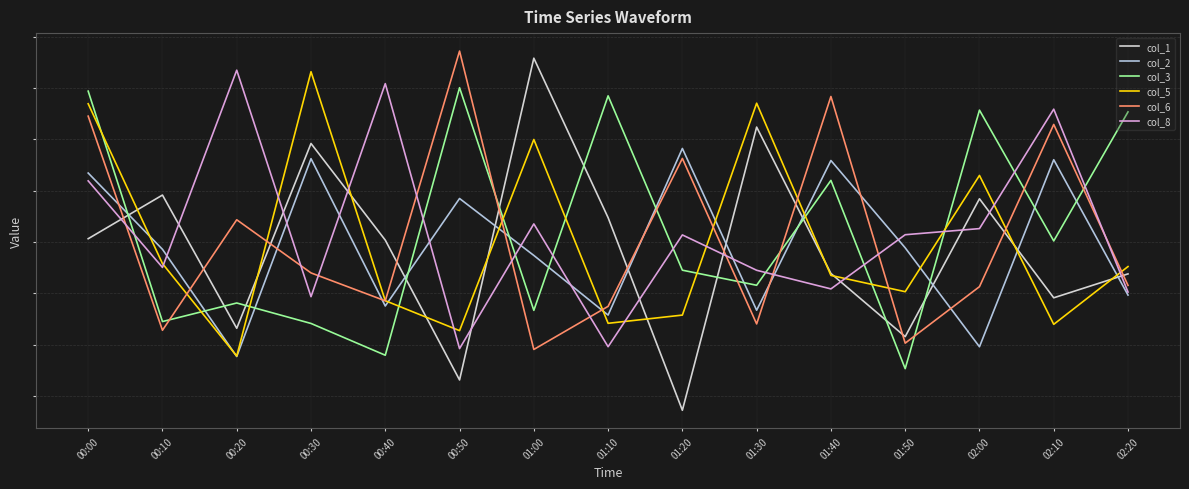

Where is the first local maximum for col_1?

00:10